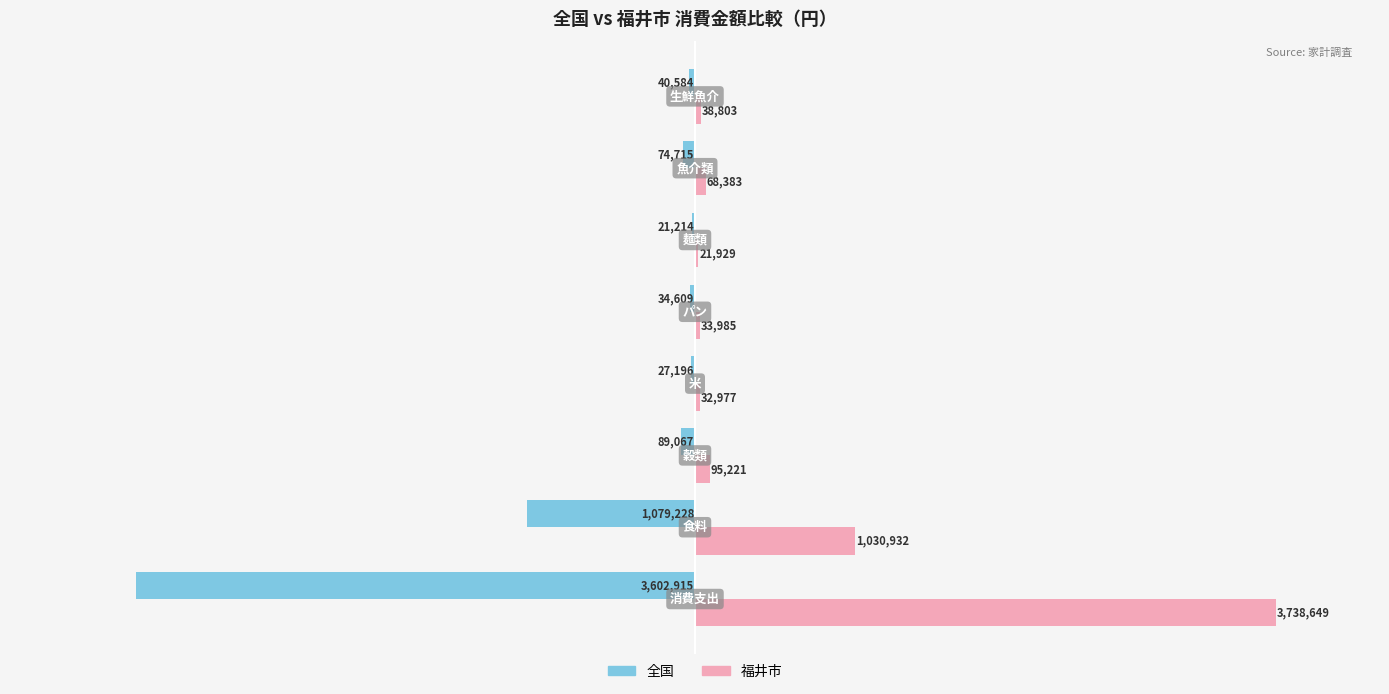

Reading left to right, what are all the values shown in this chart?

全国: −5=-3602915	−4=-1079228	−3=-89067	−2=-27196	−1=-34609	0=-21214	1=-74715	2=-40584
福井市: −5=3738649	−4=1030932	−3=95221	−2=32977	−1=33985	0=21929	1=68383	2=38803